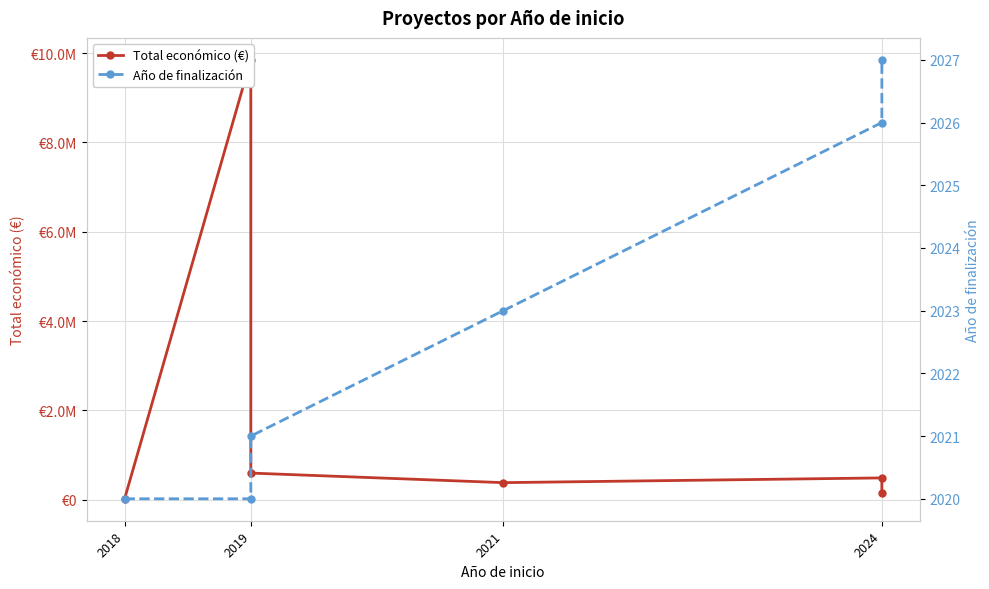

At which label is Total económico (€) closest to 4933705?

2019